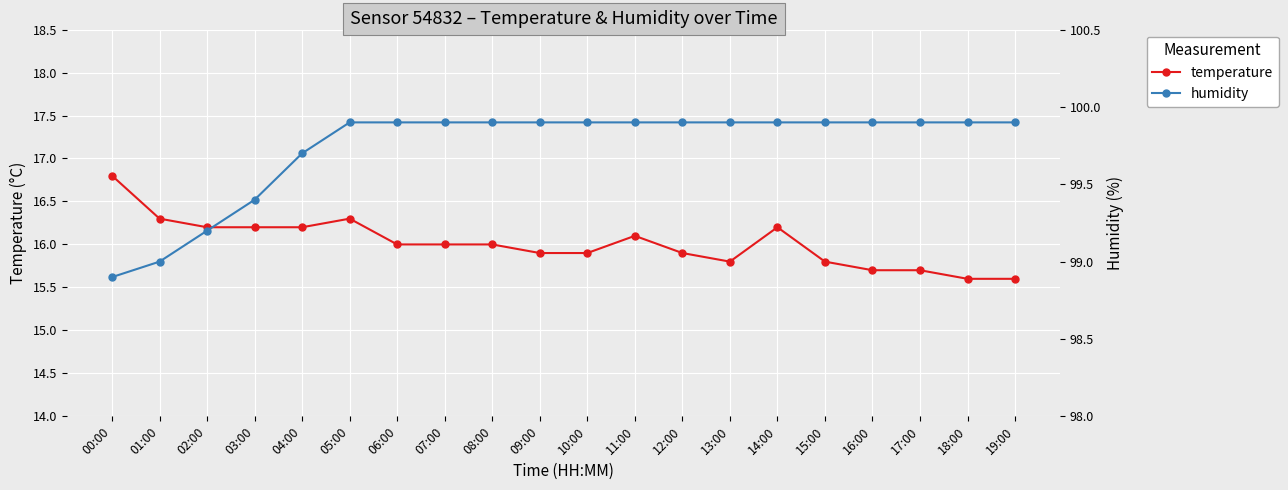

What is the difference between the highest and lowest values at 06:00?

83.9